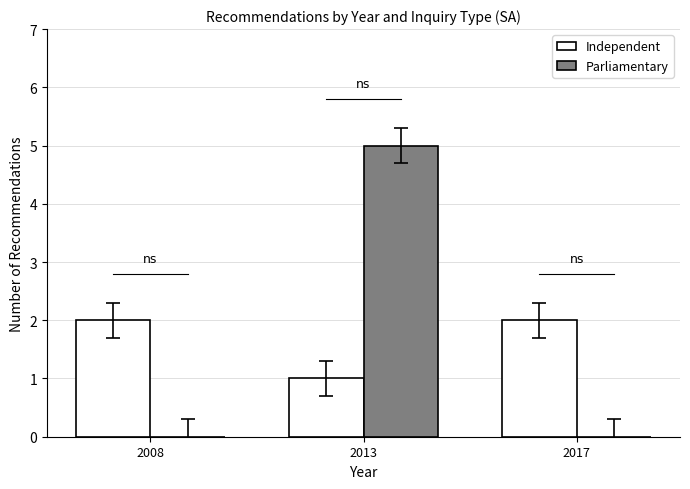

The Parliamentary series shows 3 at 2008. True or false?

False